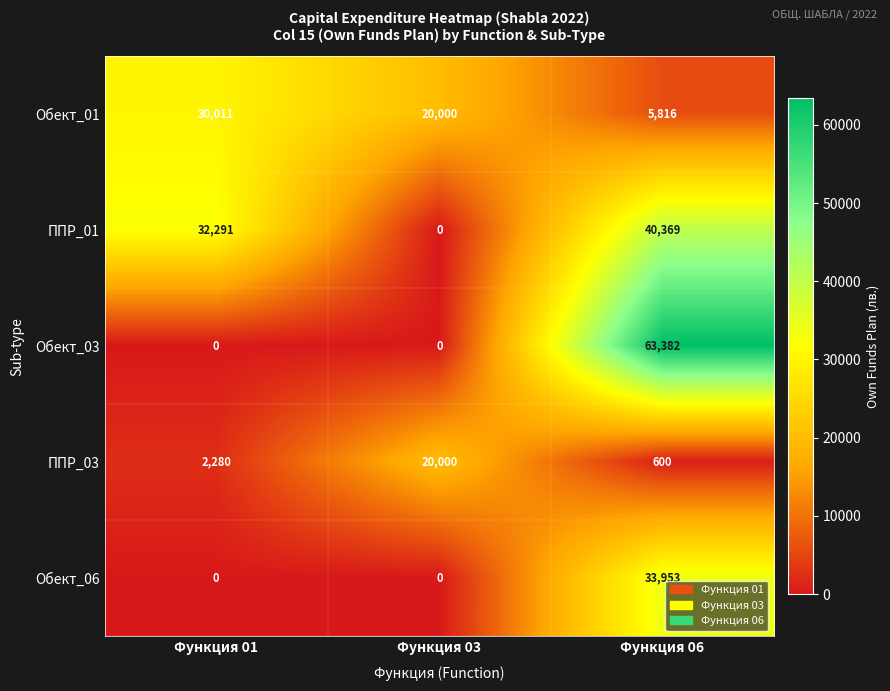

Which series has the widest spread of values?

Обект_03